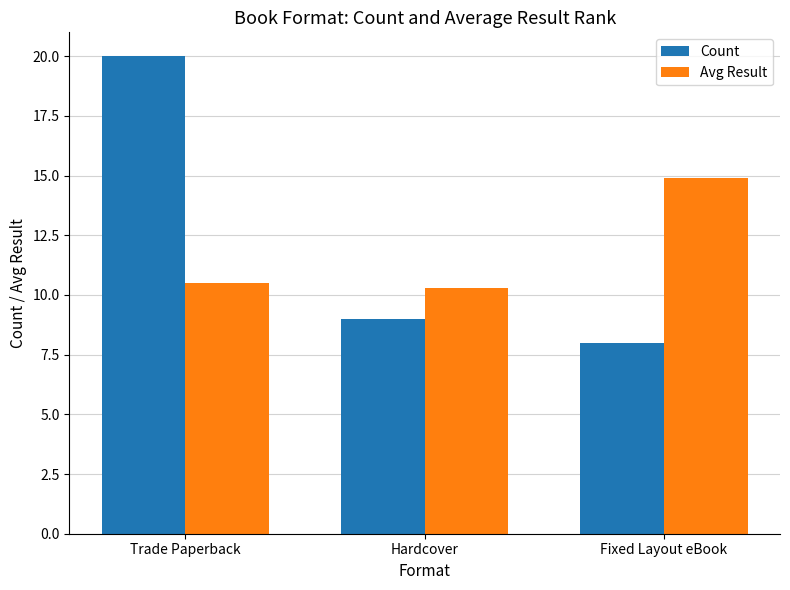

Reading left to right, what are all the values shown in this chart?

Count: 20.0	9.0	8.0
Avg Result: 10.5	10.3	14.9